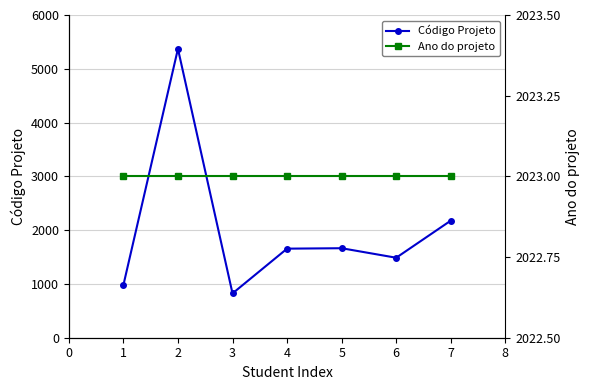

What is the value of the Código Projeto point at the 7th from the left?

2177